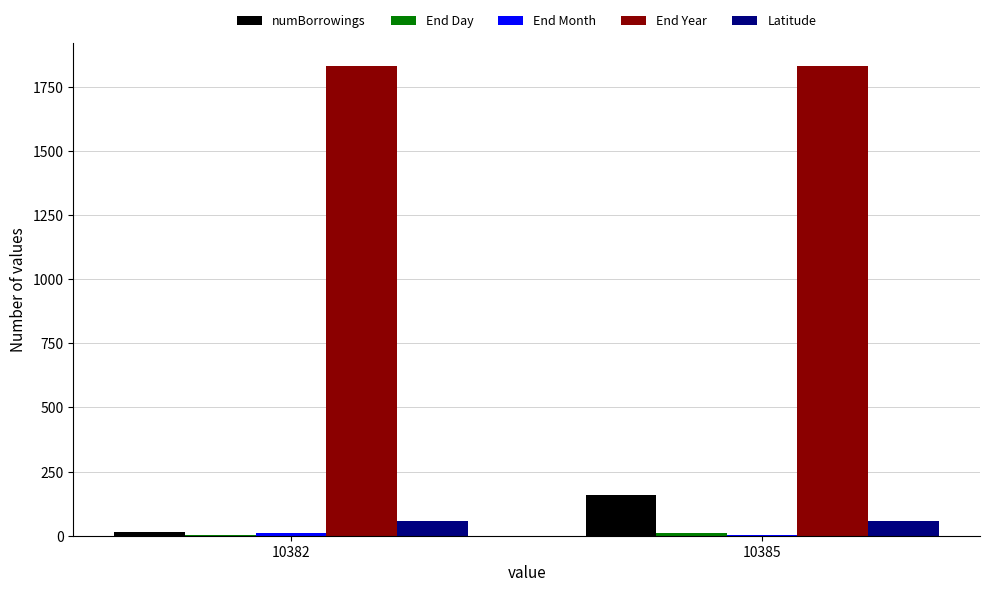

Is the value of End Year at 10385 greater than the value of numBorrowings at 10385?

Yes